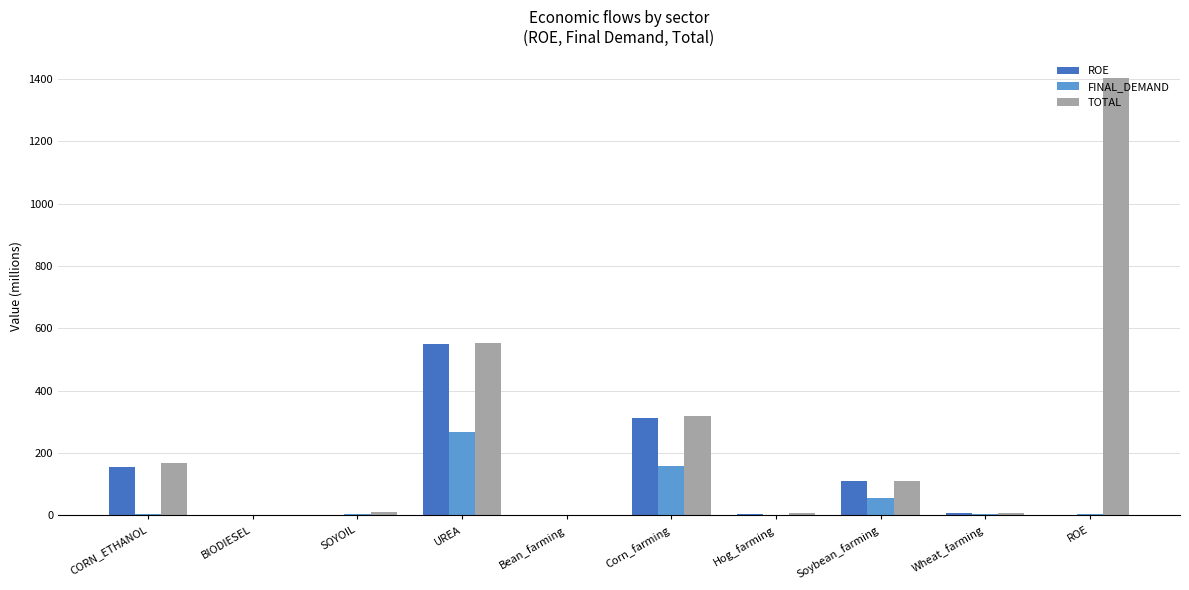

Where is TOTAL nearest to the value 701?

UREA